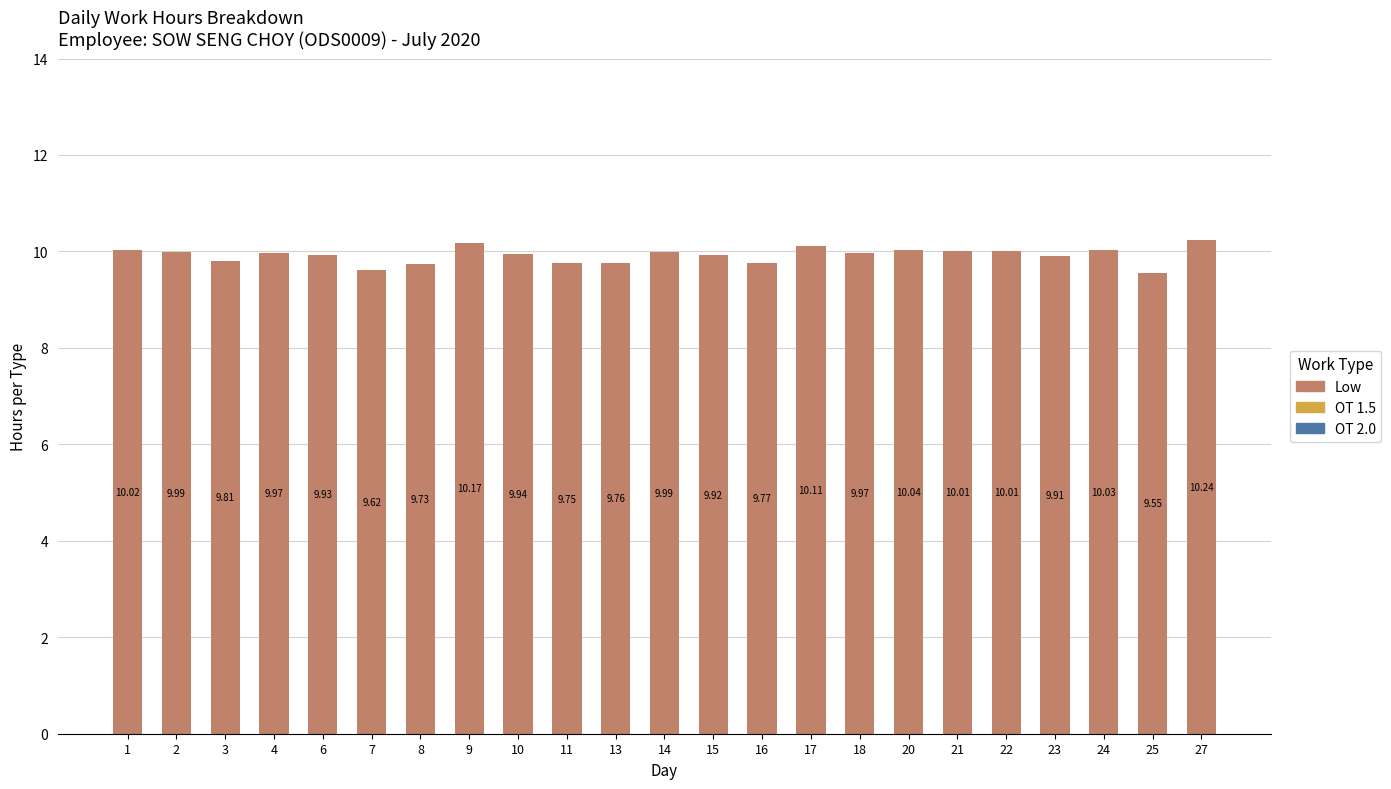

What is the difference between the maximum and minimum values?

0.7